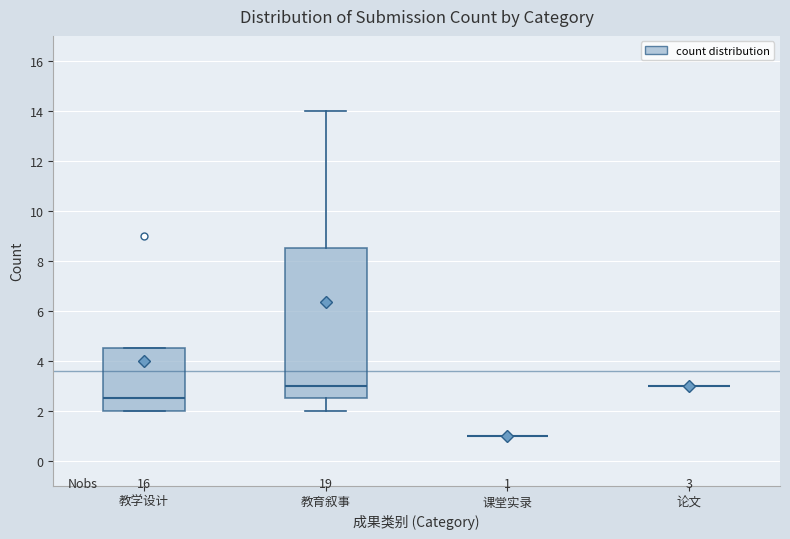

Comparing the boxes themselves (not the whiskers), which one is the tallest?

教育叙事